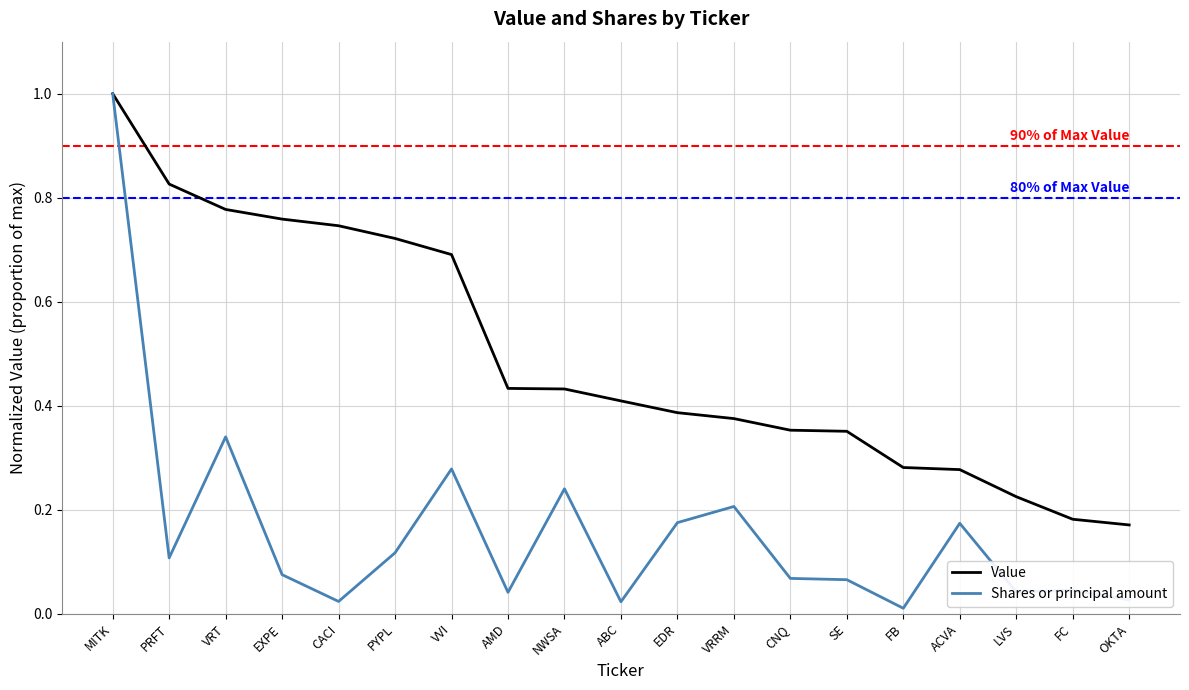

At which label is Value closest to 0?

OKTA